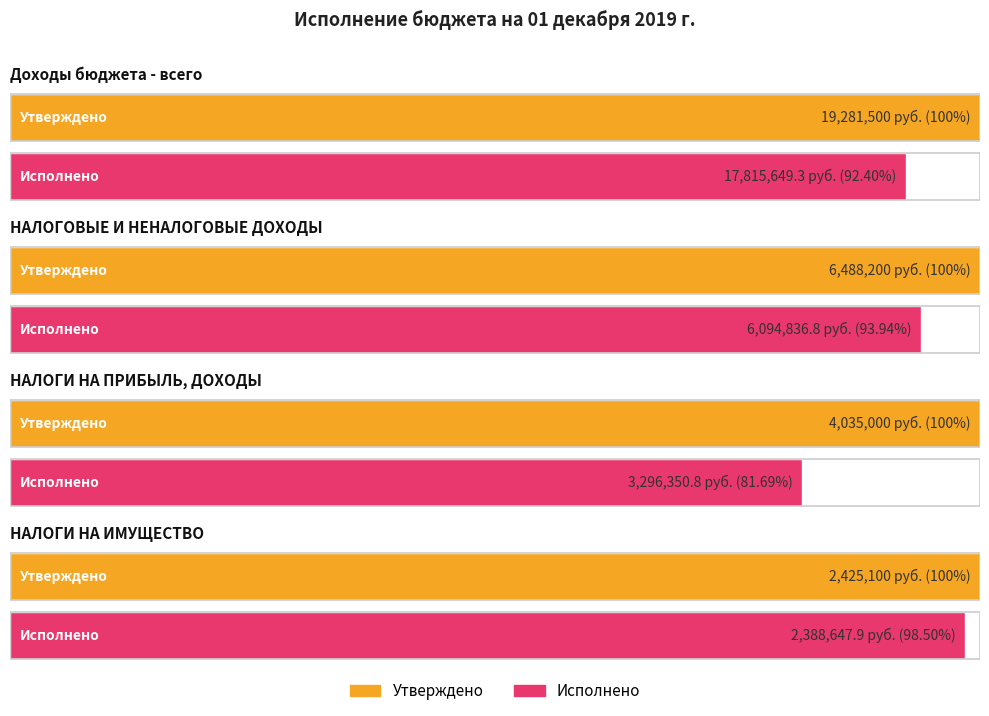

What is the greatest value displayed?

19281500.0